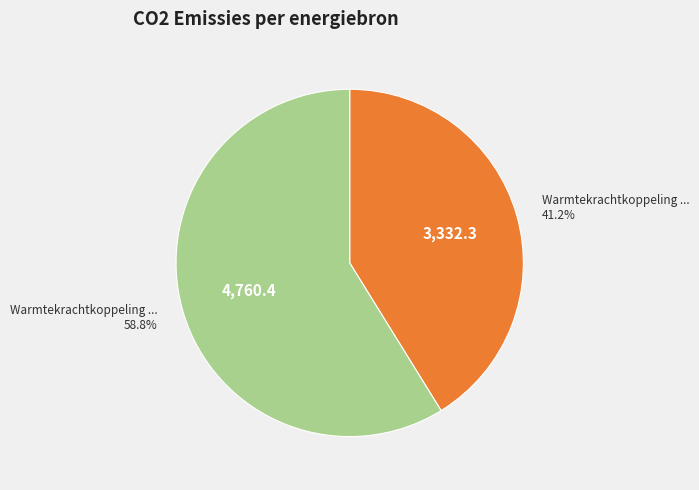

Is there any slice that represents more than half of the pie?

Yes